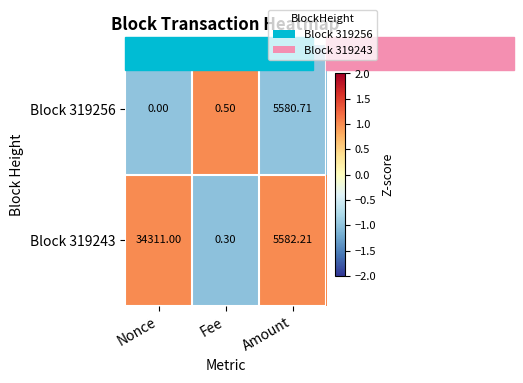

Which category has the highest value across all series?

Nonce